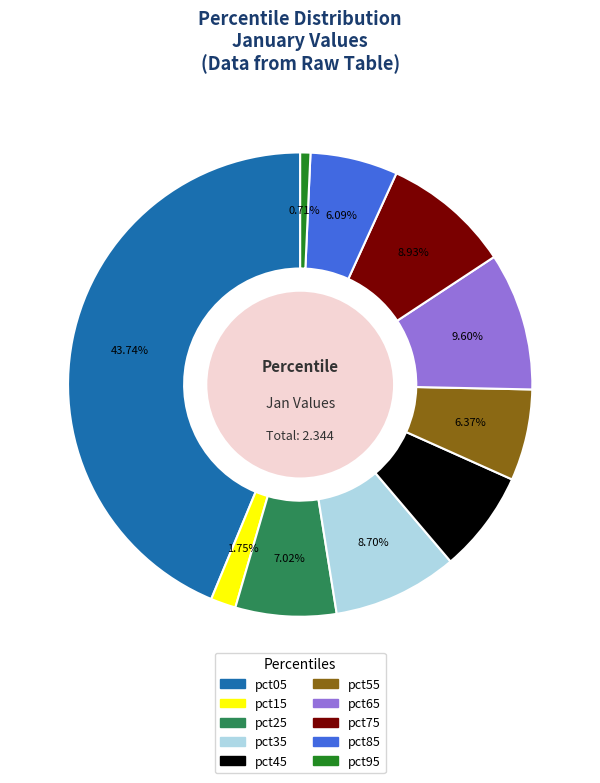

Is pct15 the majority of the pie?

No